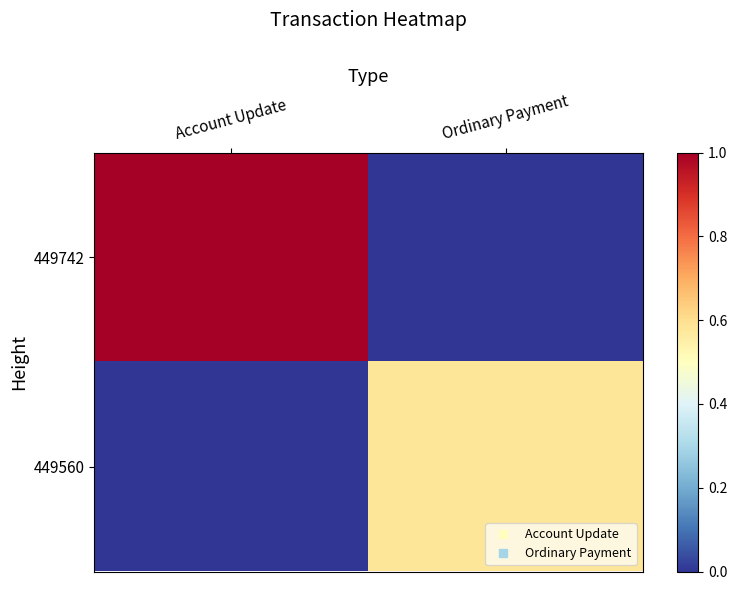

Which has a higher value, Account Update or Ordinary Payment?

Account Update